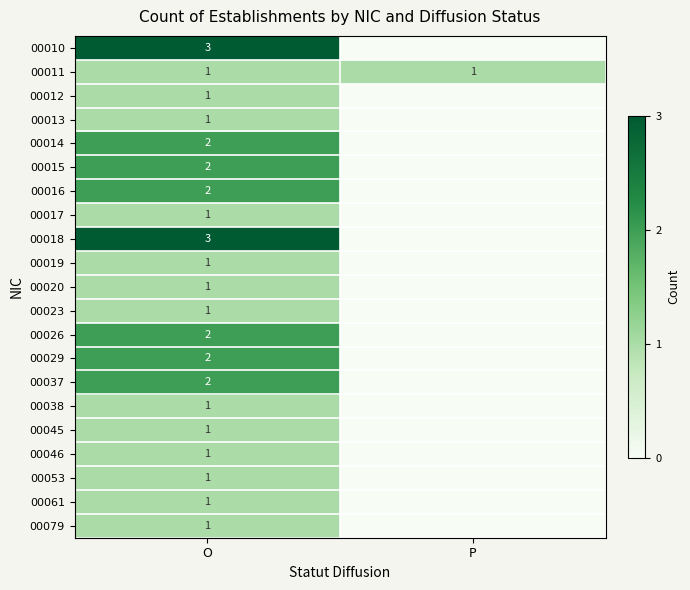

True or false: 00010 has a value of 2 at O.

False